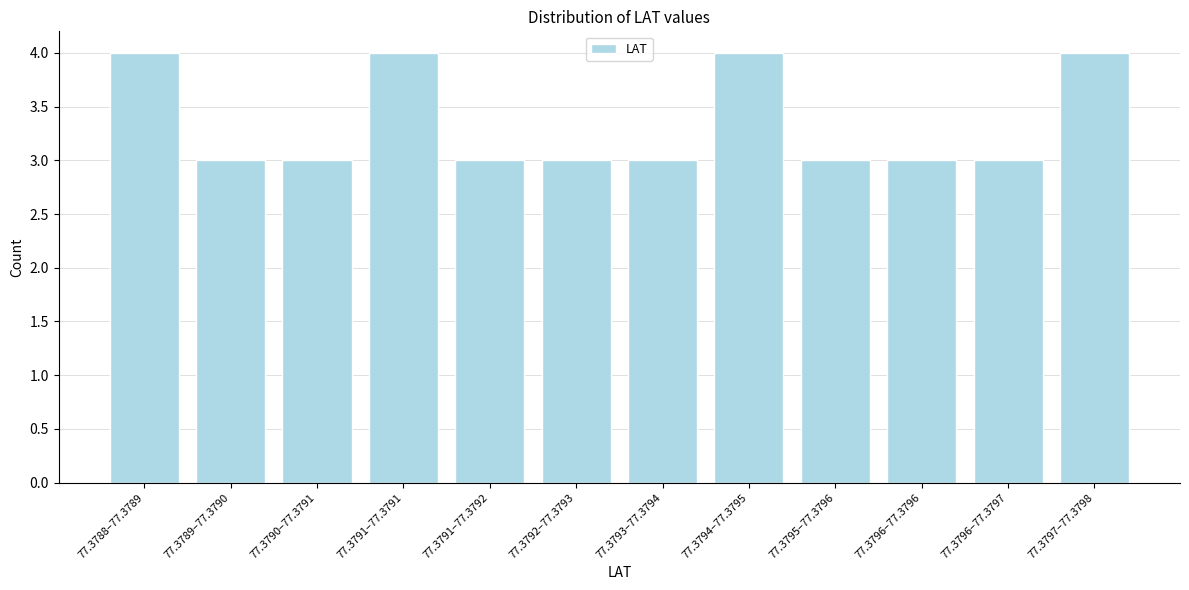

Reading left to right, what are all the values shown in this chart?

4	3	3	4	3	3	3	4	3	3	3	4